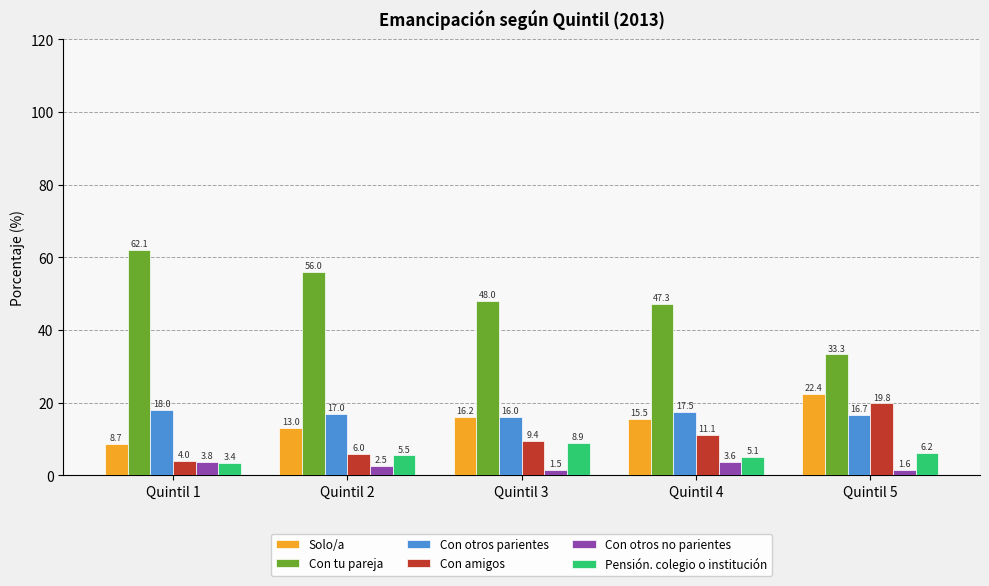

How many bars are there in total?

30